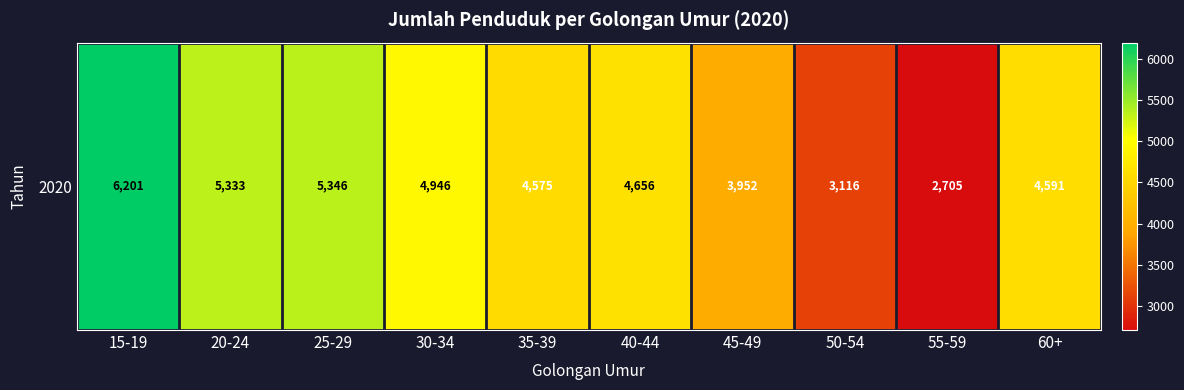

Approximately how many times larger is the value at 35-39 compared to 40-44?

1.0